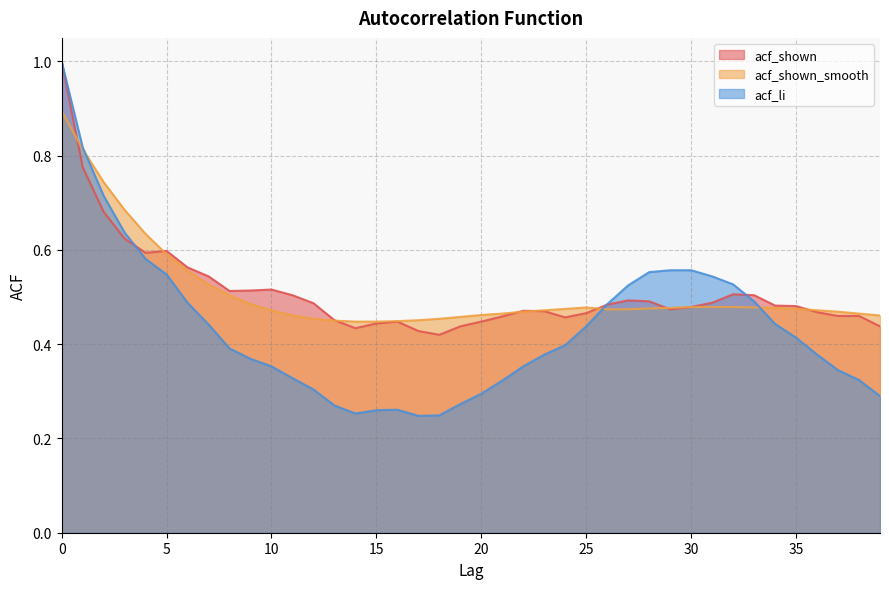

What is the greatest value displayed?

1.0